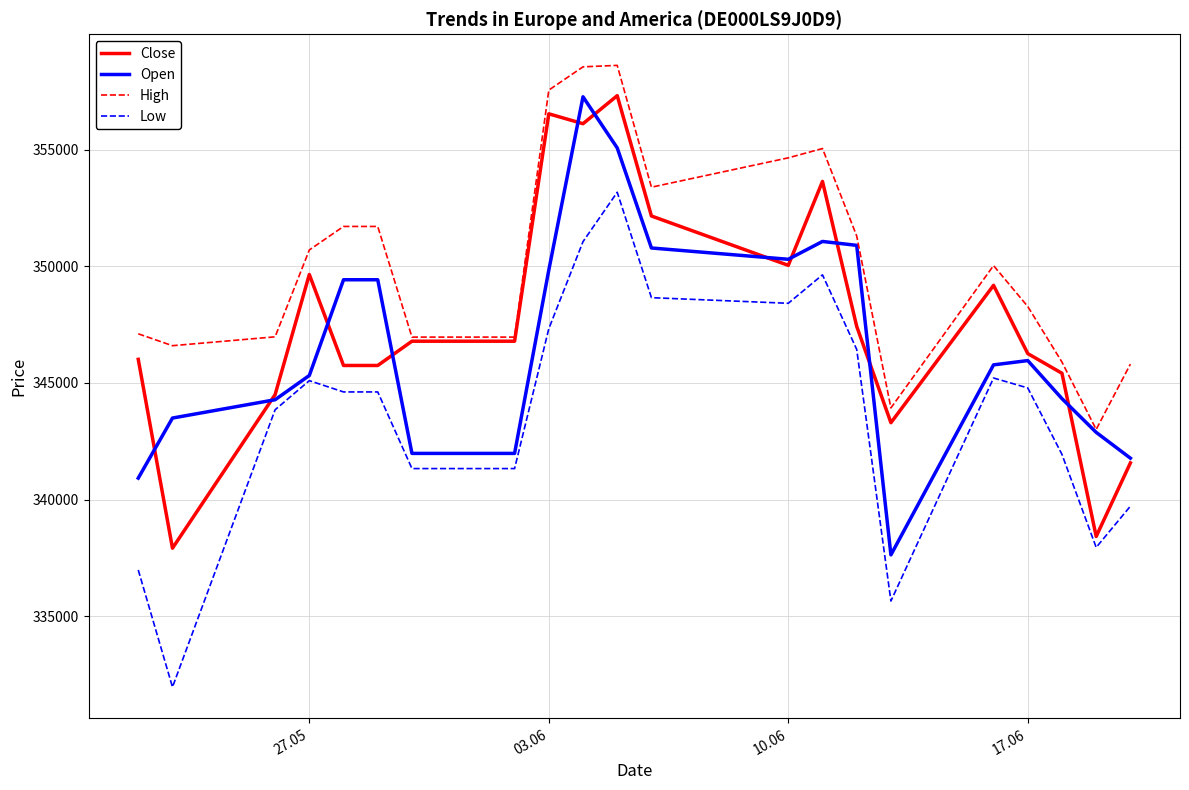

Which series has the largest total across all categories?

High